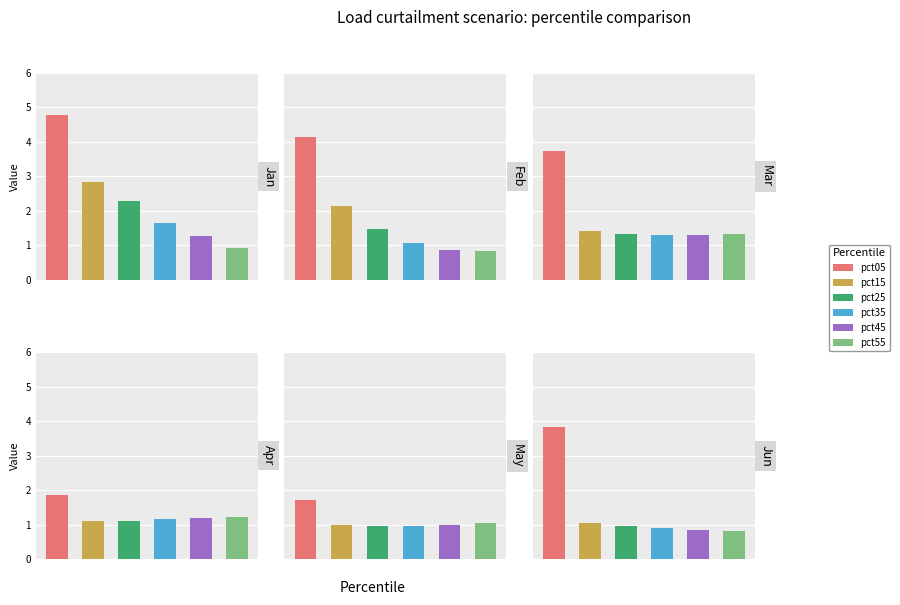

How many groups of bars are there?

6